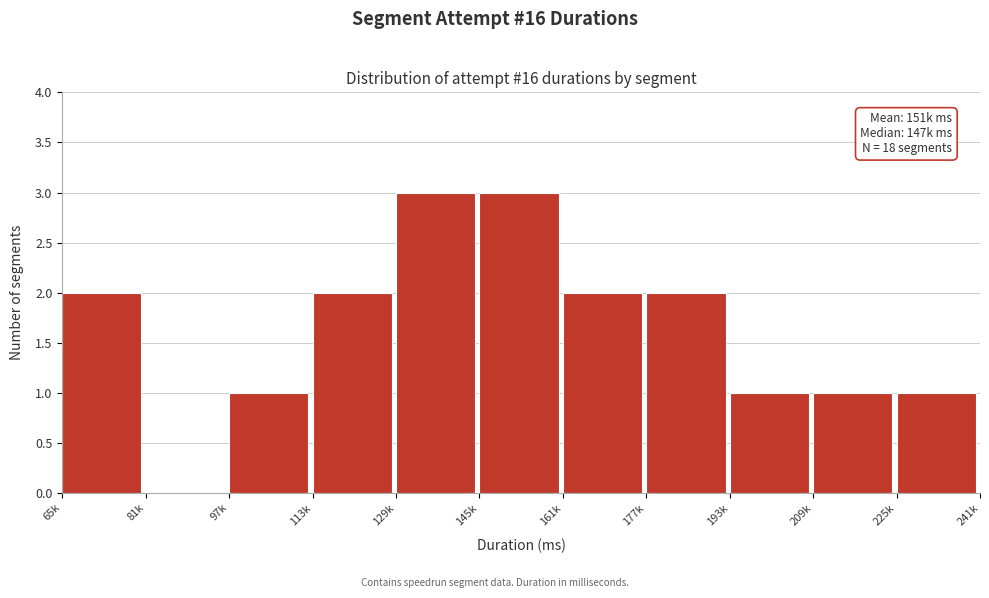

Reading left to right, extract all data points from this chart.

65k=2	81k=0	97k=1	113k=2	129k=3	145k=3	161k=2	177k=2	193k=1	209k=1	225k=1